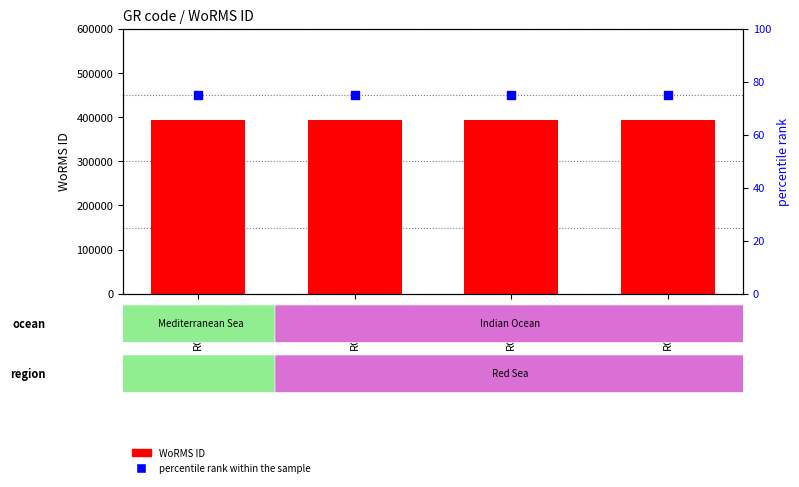

Which series has the largest total across all categories?

WoRMS ID